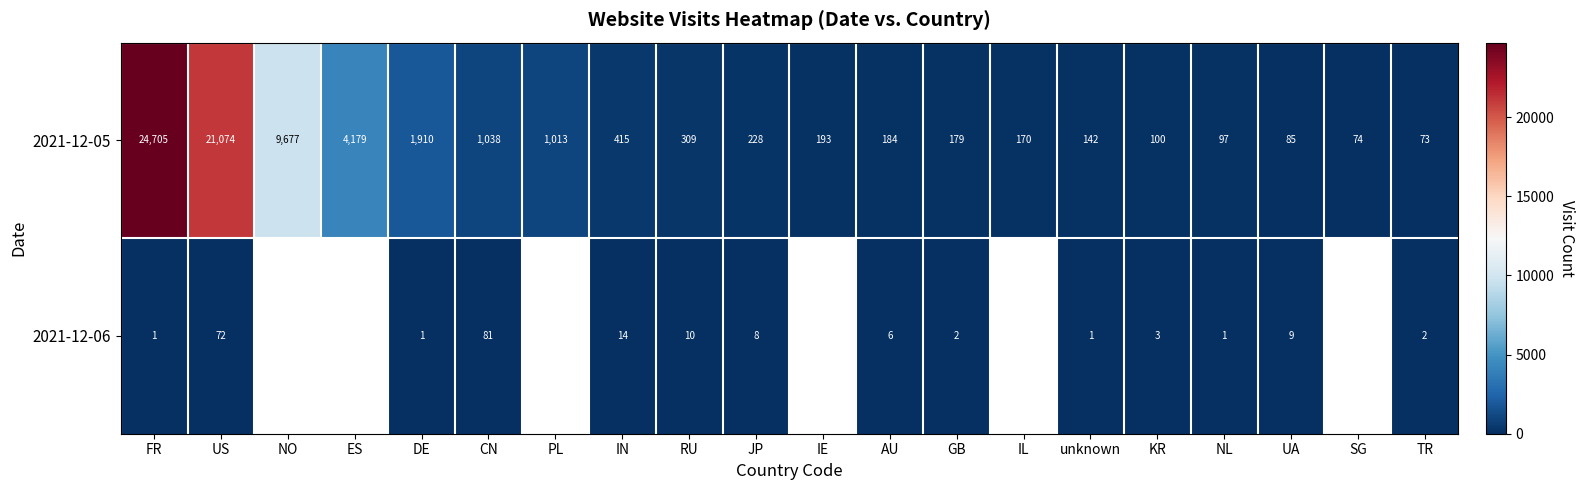

Is it true that 2021-12-06 equals 14 at IN?

True